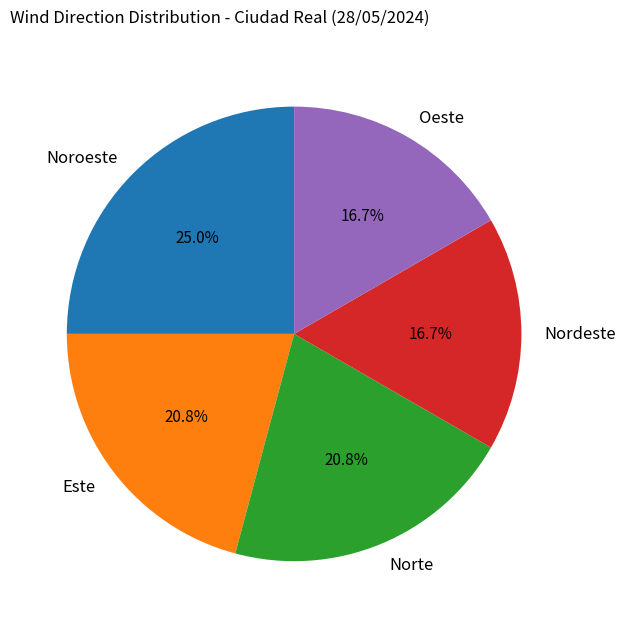

To the nearest percent, what is the difference between the largest and smallest slice percentages?

8%